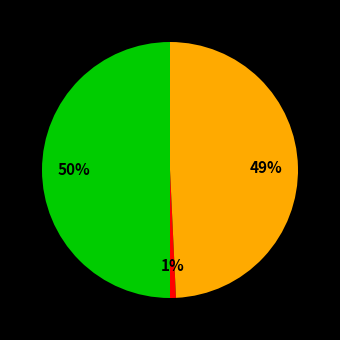

To the nearest percent, what is the difference between the largest and smallest slice percentages?

49%